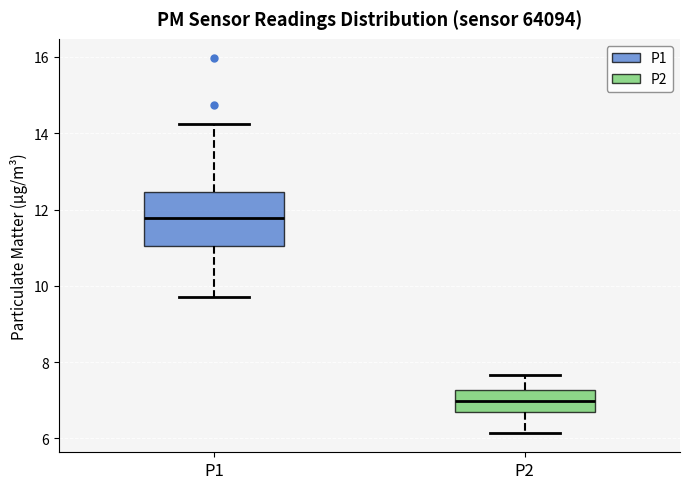

Where does the lower whisker of the box for P1 end on the y-axis? The values are not printed on the chart, so give them approximately, as read against the axis.

9.8